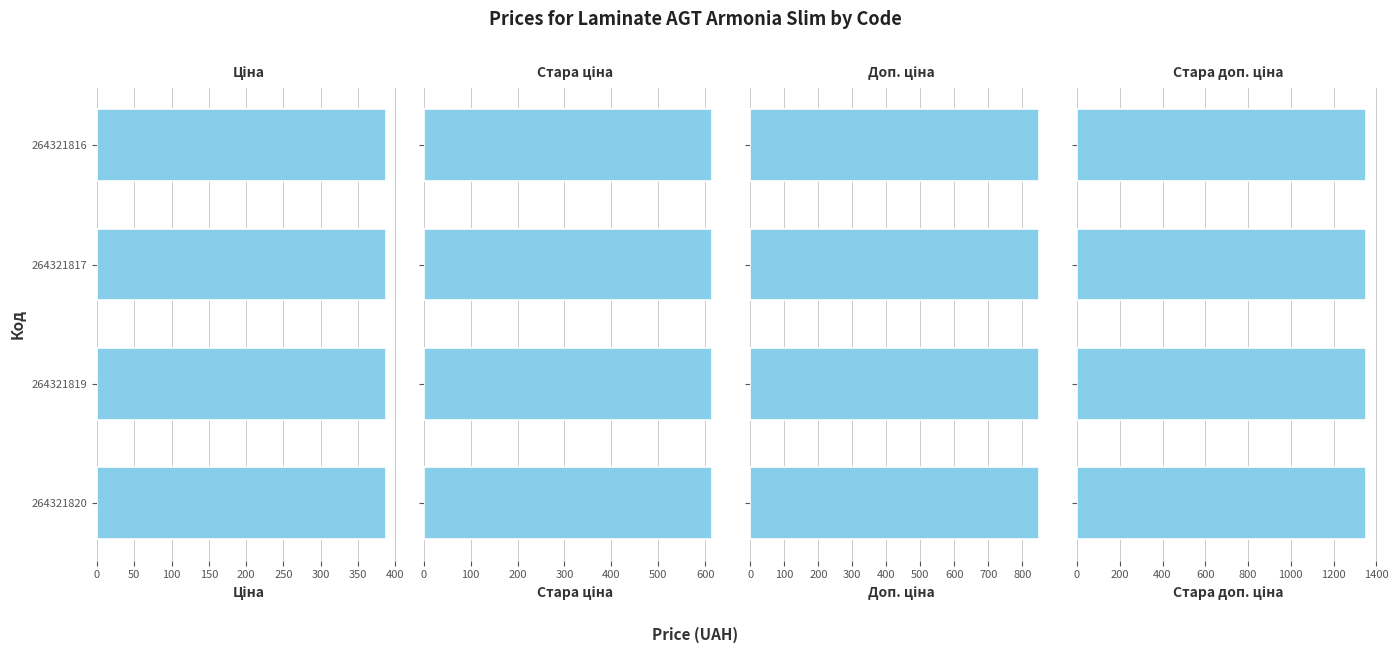

Where is Стара ціна nearest to the value 615?

264321820